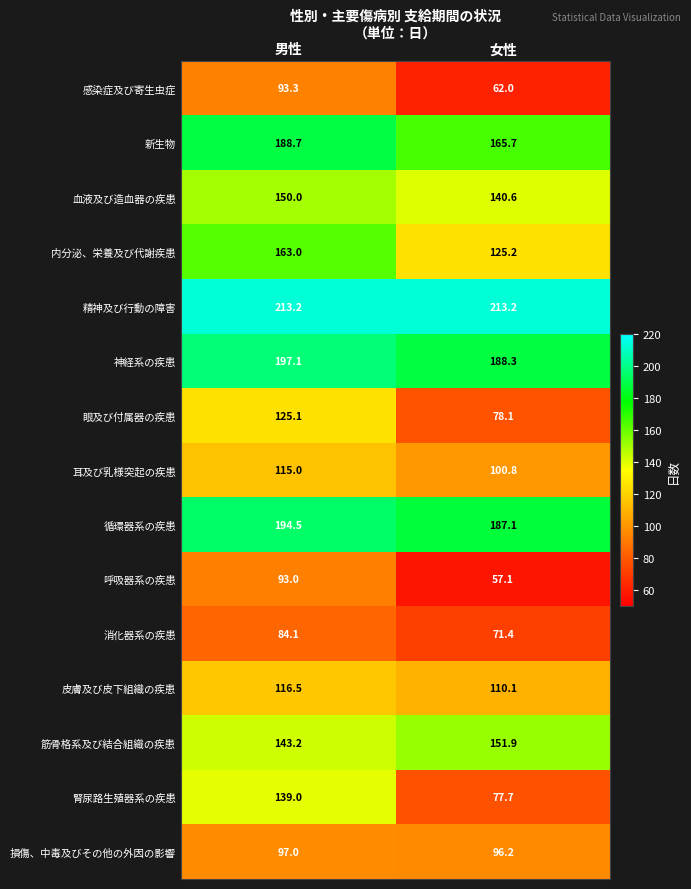

True or false: 感染症及び寄生虫症 has a value of 95.5 at 女性.

False